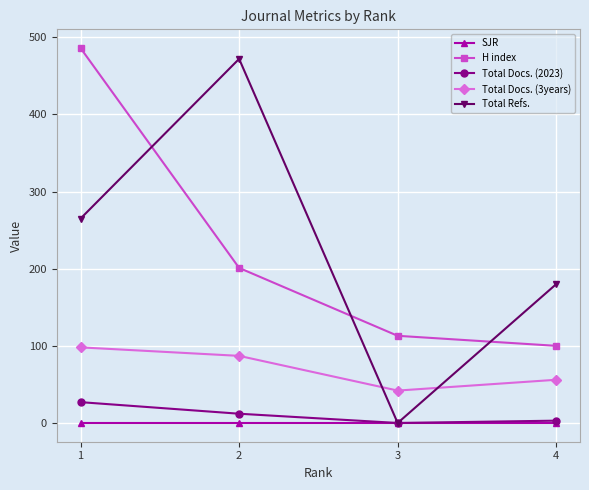

What is the sum of all H index values?

900